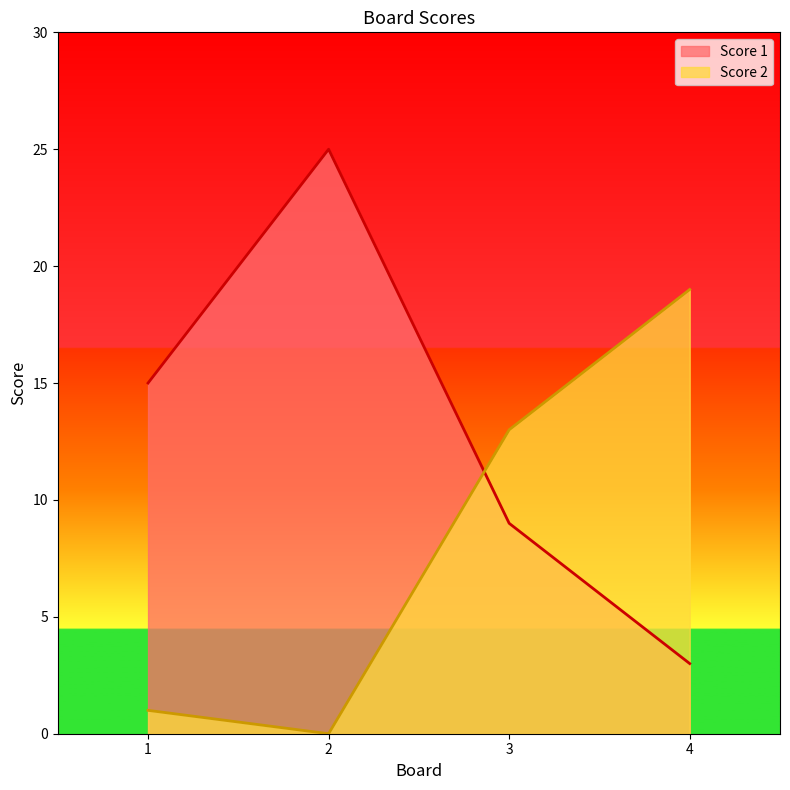

How many data points in Score 1 are less than 15?

2